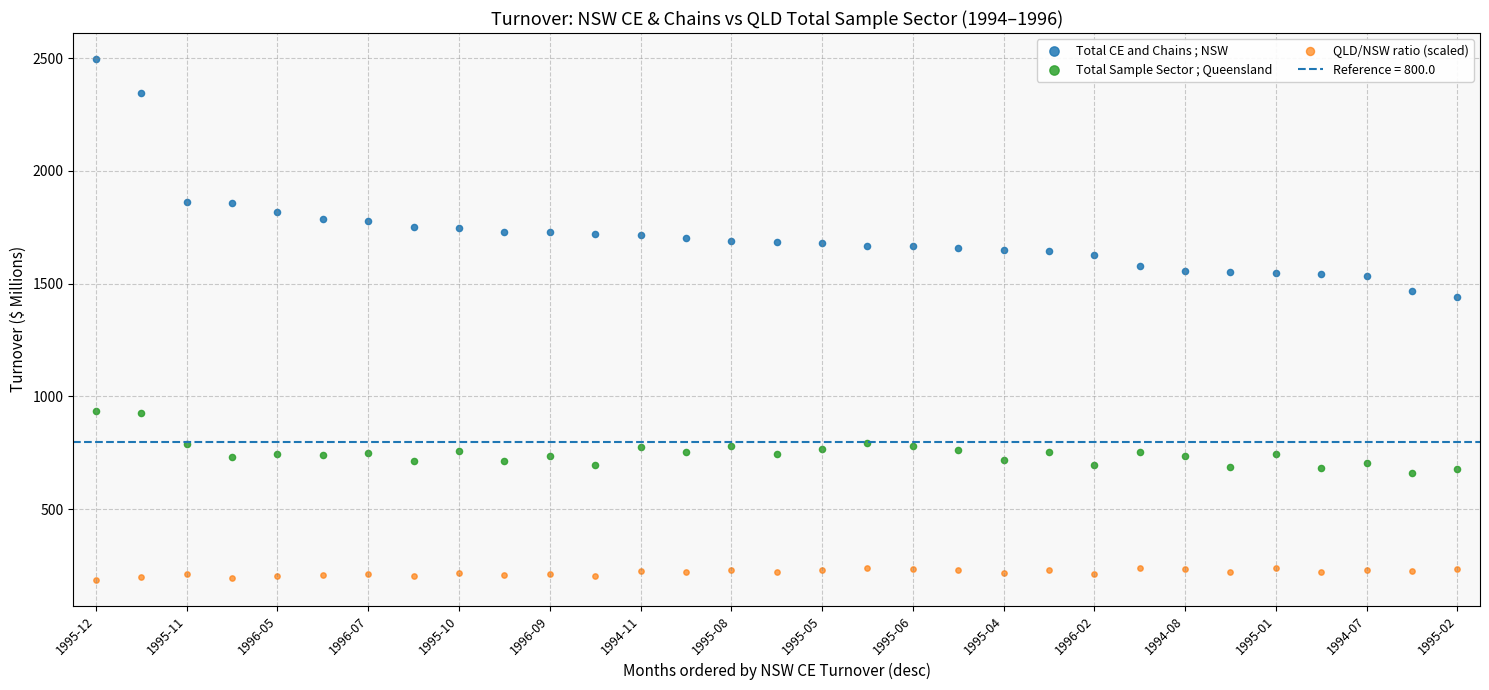

Which series reaches the minimum Y coordinate?

QLD/NSW ratio (scaled)